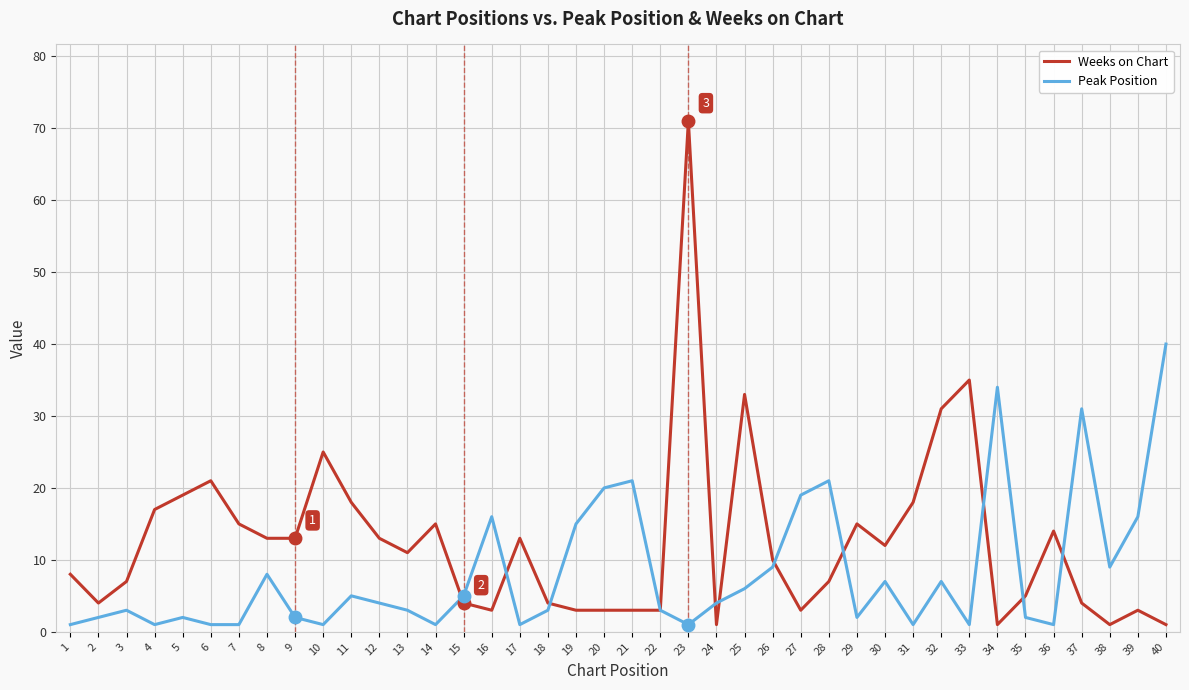

At which category is the sum across all series the highest?

23